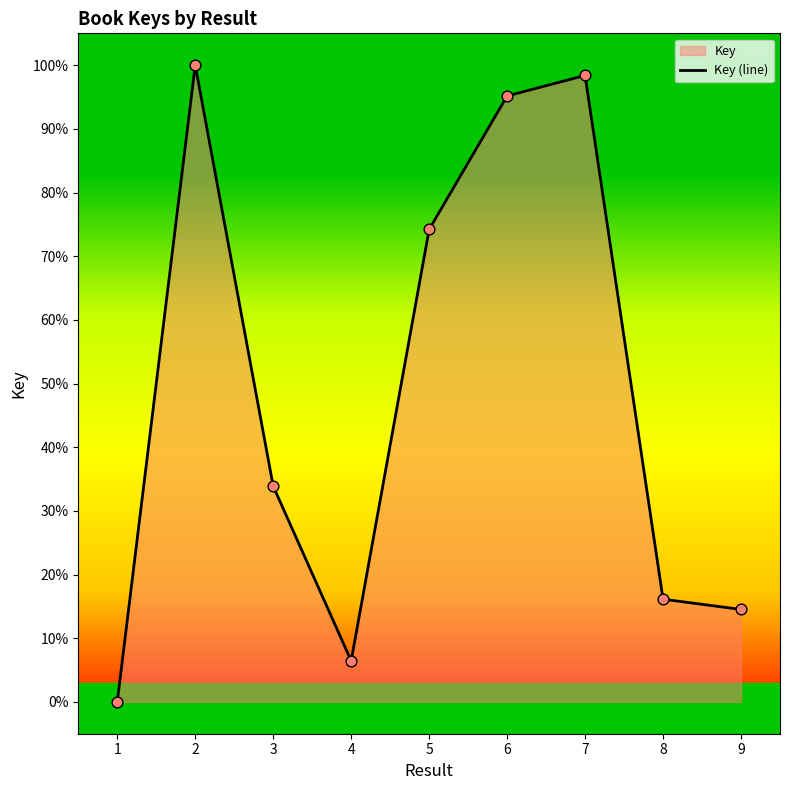

Between 7 and 4, which is larger?

7